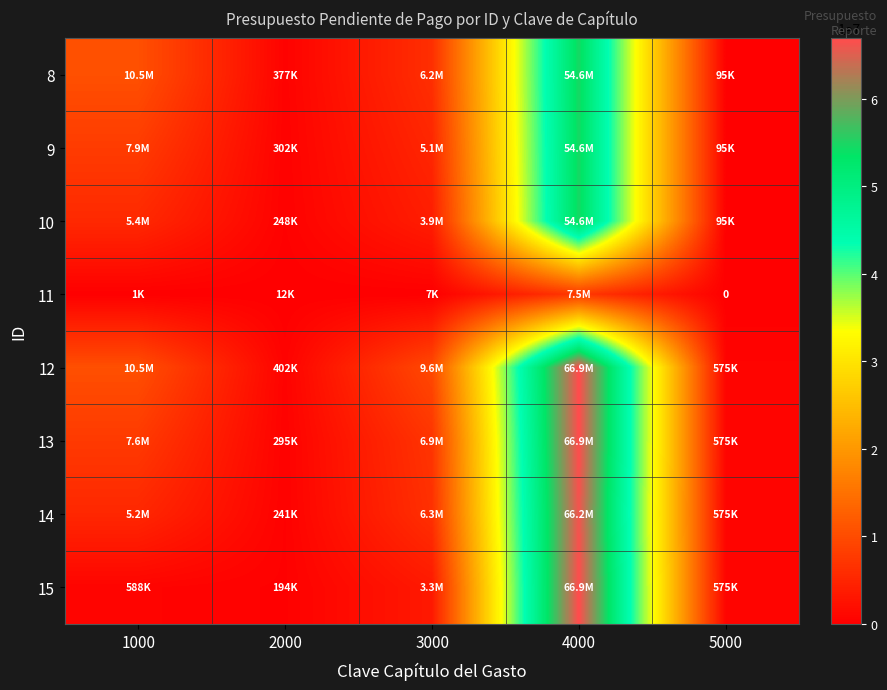

What is the greatest value displayed?

66934095.2